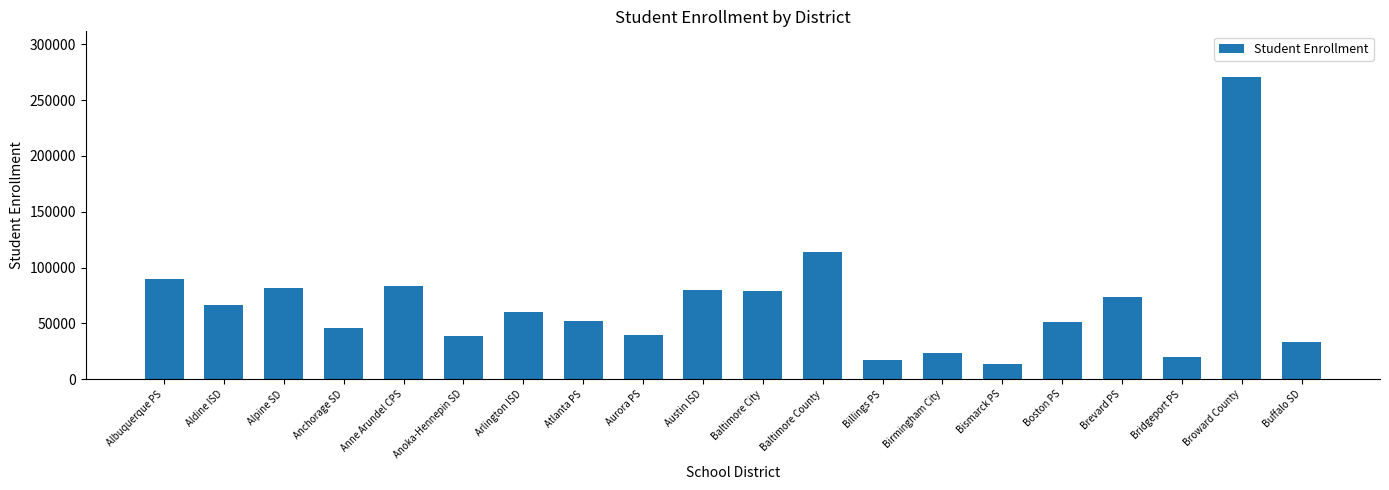

How many bars are there in total?

20